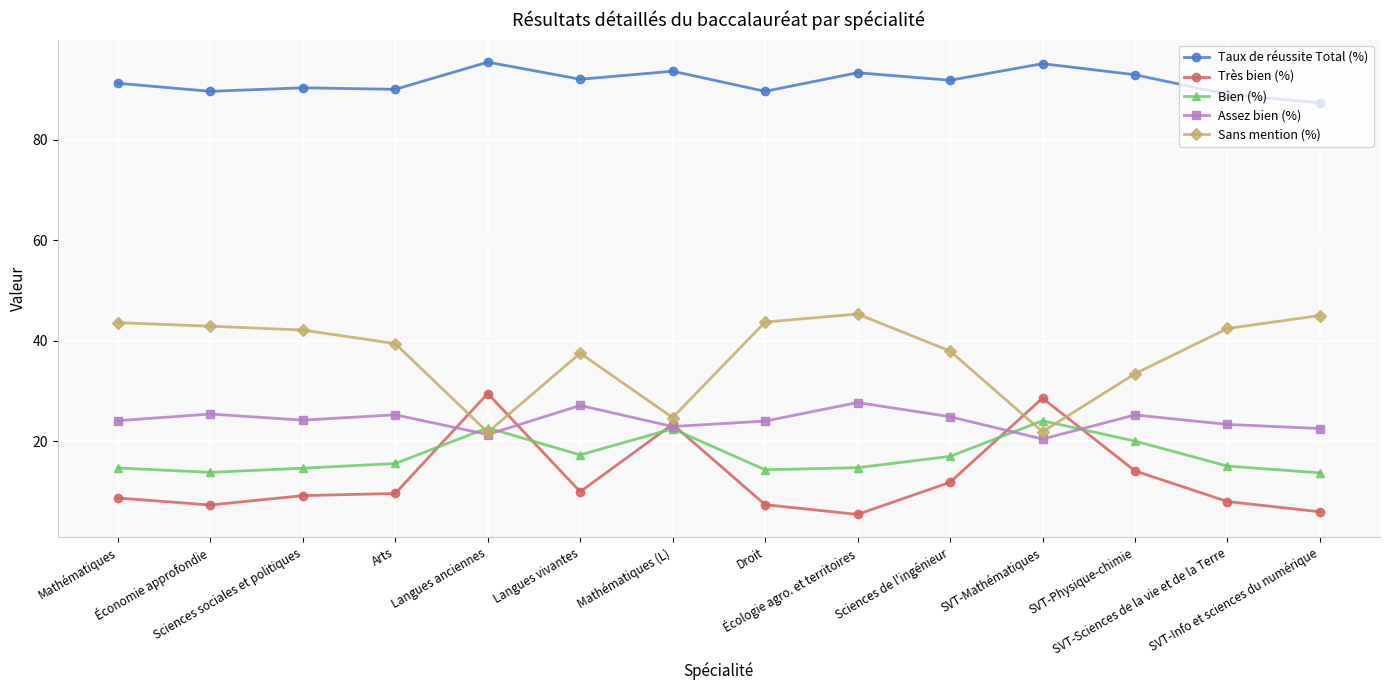

At how many categories does at least one series exceed 74?

14